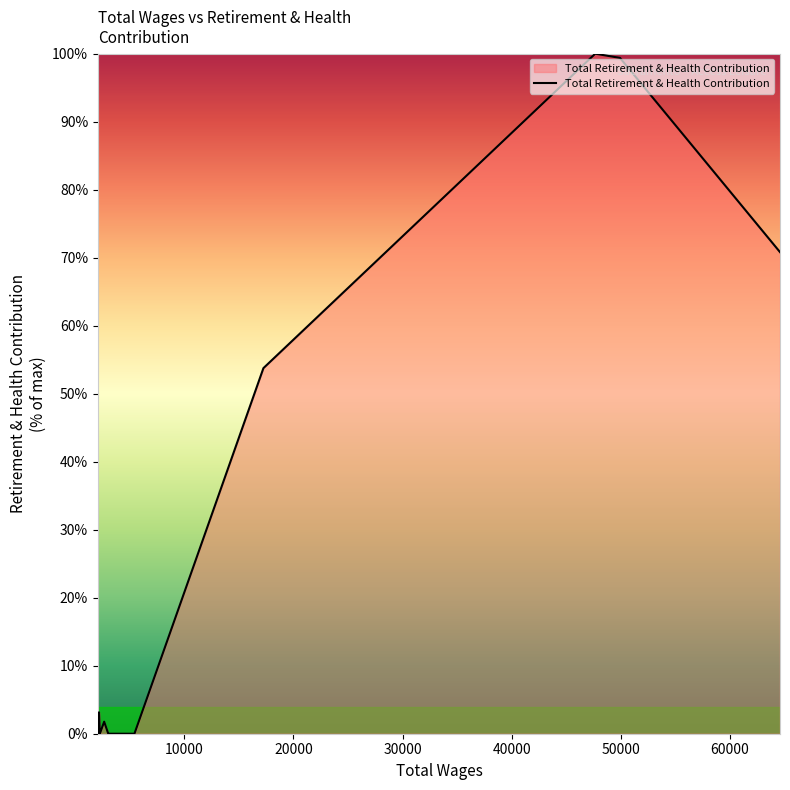

What is the difference between the maximum and minimum values?

100.0